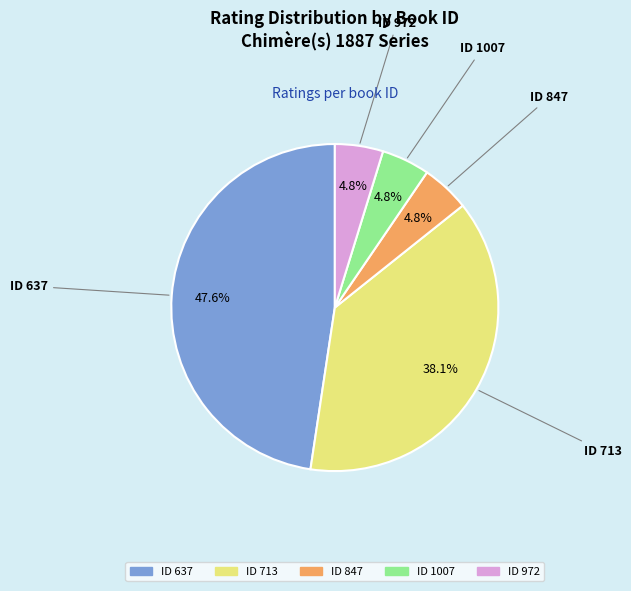

Does any single category account for the majority?

No